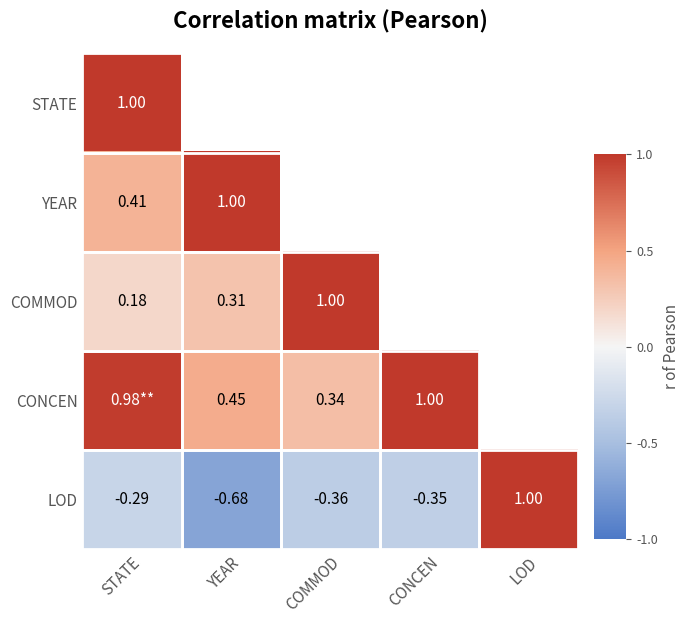

Rank the categories by LOD value from highest to lowest.

LOD, STATE, CONCEN, COMMOD, YEAR